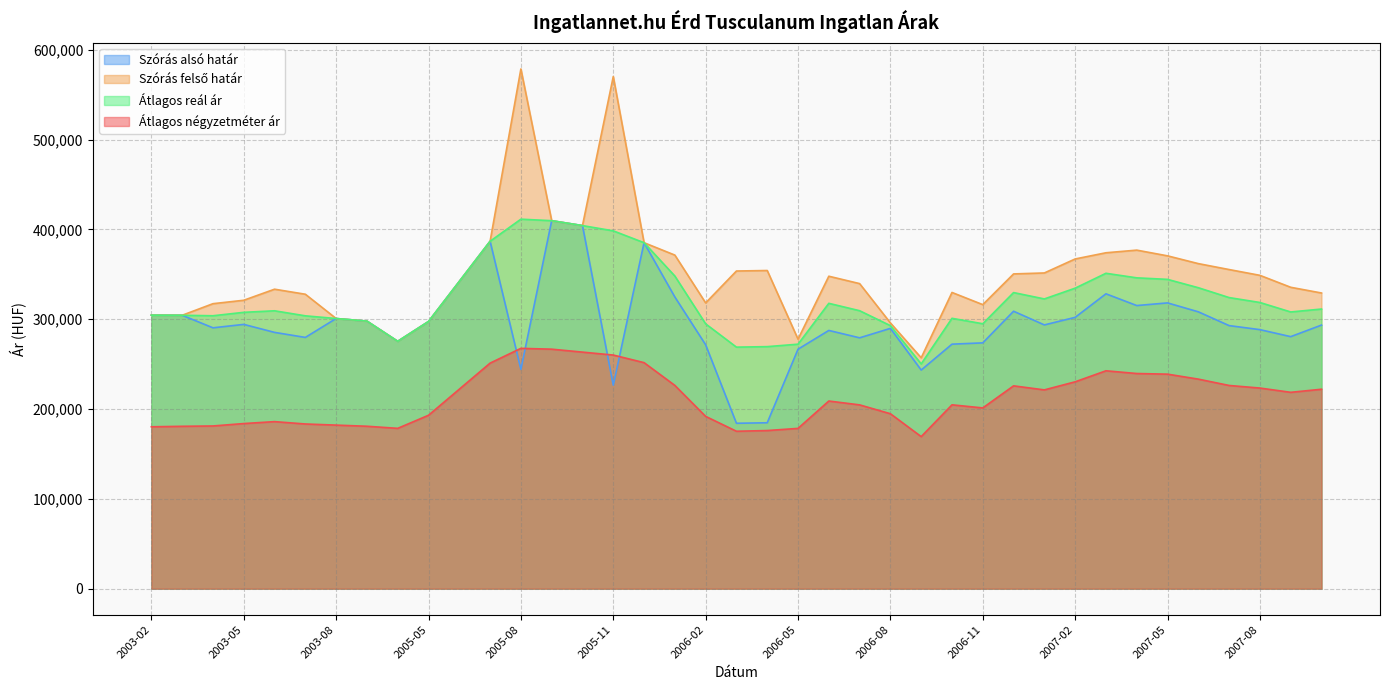

At which category is the sum across all series the highest?

2005-08